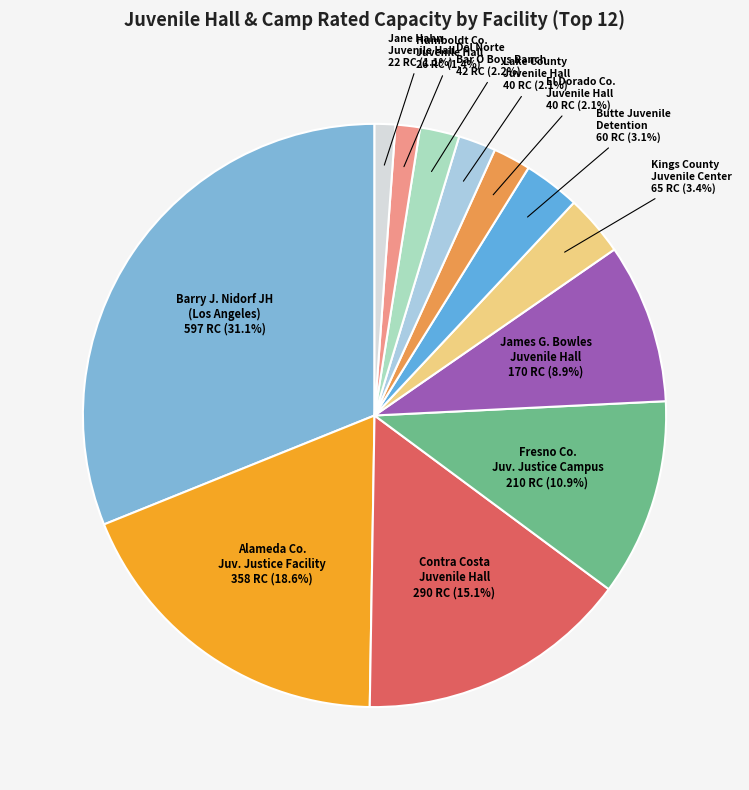

Do Fresno Co. Juv. Justice Campus and Del Norte Bar O Boys Ranch together represent more than half of the pie?

No